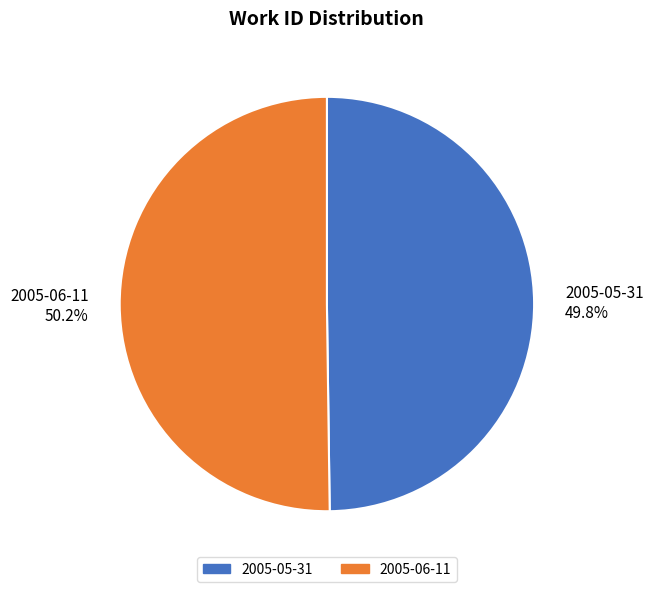

How many slices are in this pie chart?

2